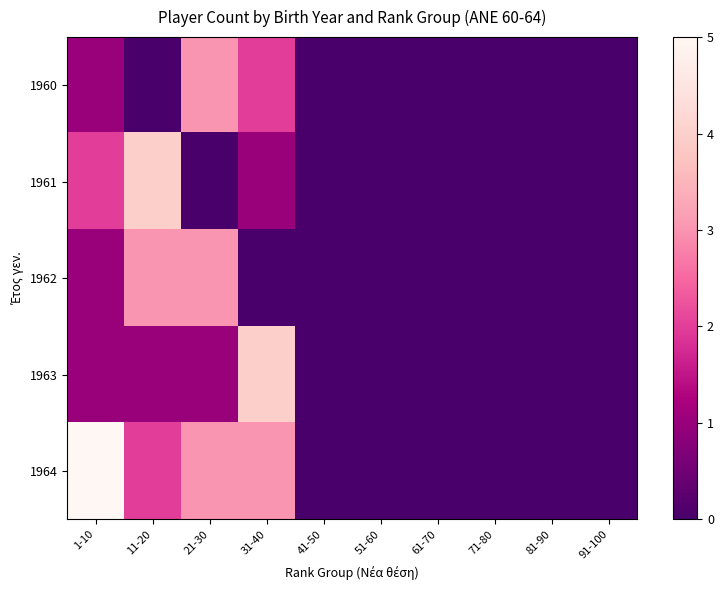

Reading left to right, extract all data points from this chart.

1960: 1-10=1	11-20=0	21-30=3	31-40=2	41-50=0	51-60=0	61-70=0	71-80=0	81-90=0	91-100=0
1961: 1-10=2	11-20=4	21-30=0	31-40=1	41-50=0	51-60=0	61-70=0	71-80=0	81-90=0	91-100=0
1962: 1-10=1	11-20=3	21-30=3	31-40=0	41-50=0	51-60=0	61-70=0	71-80=0	81-90=0	91-100=0
1963: 1-10=1	11-20=1	21-30=1	31-40=4	41-50=0	51-60=0	61-70=0	71-80=0	81-90=0	91-100=0
1964: 1-10=5	11-20=2	21-30=3	31-40=3	41-50=0	51-60=0	61-70=0	71-80=0	81-90=0	91-100=0